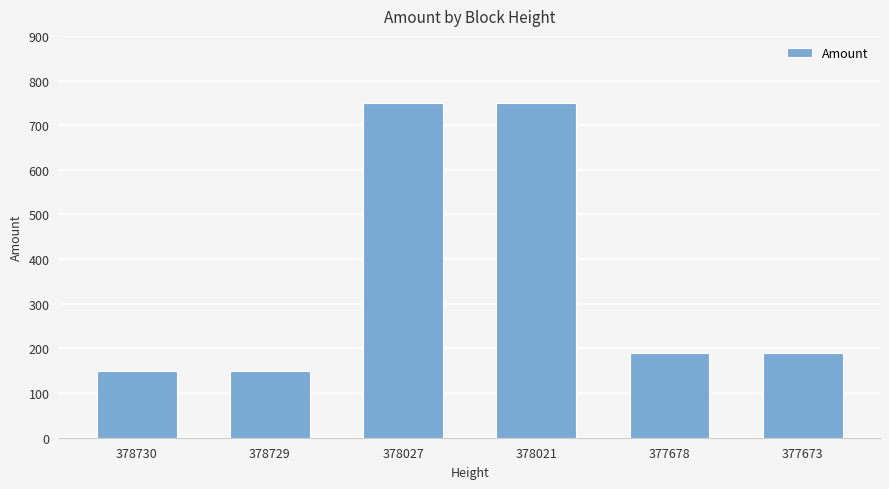

What is the maximum value shown in the chart?

750